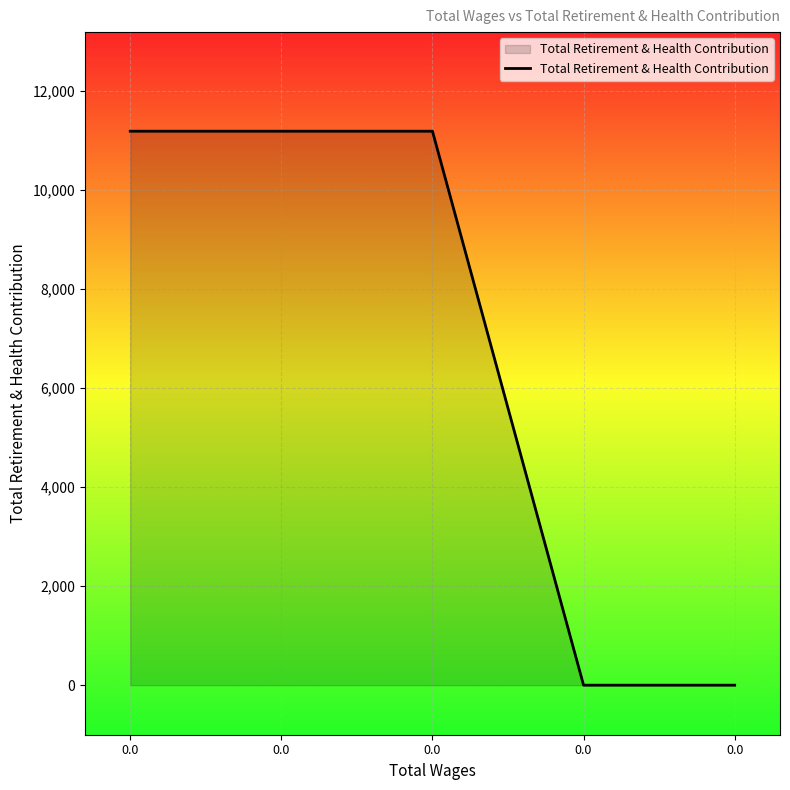

What is the sum of all values?

33543